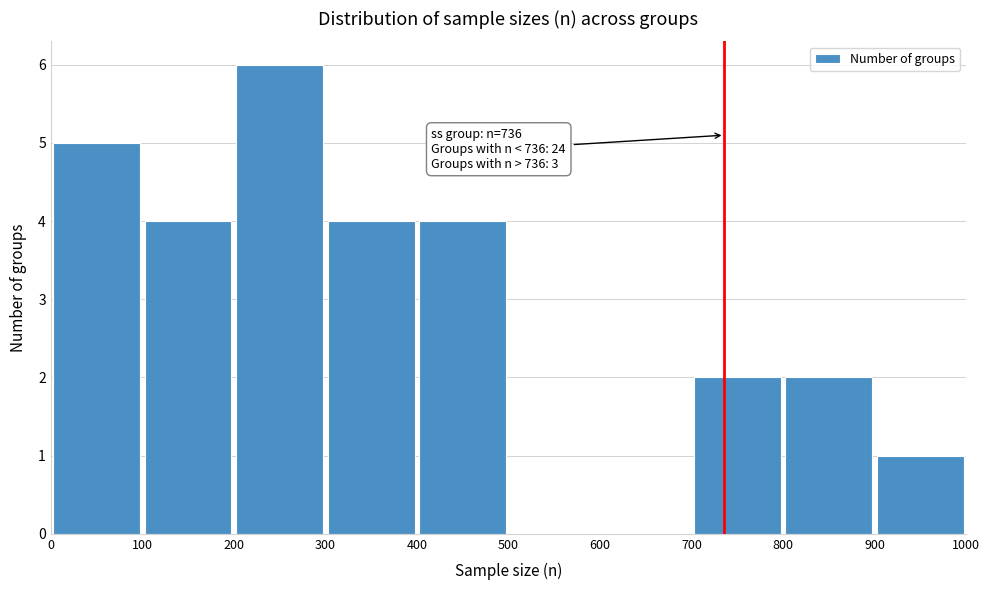

Over which range of the x-axis is the bar tallest?

200 to 300